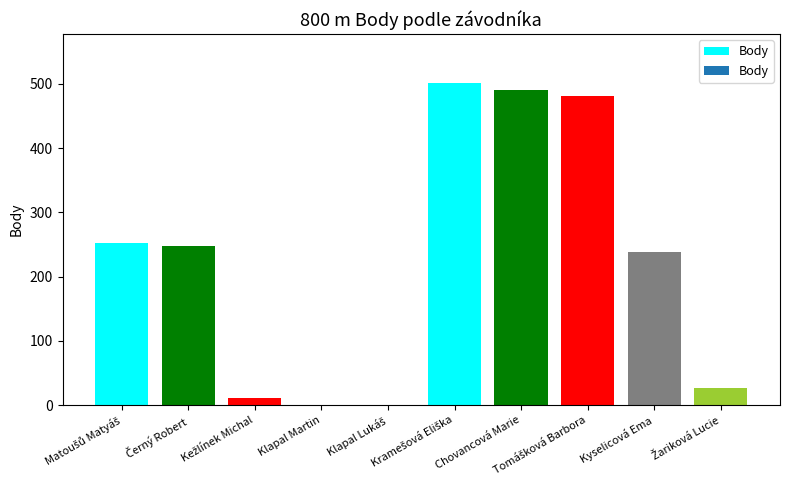

What is the sum of all values?

2248